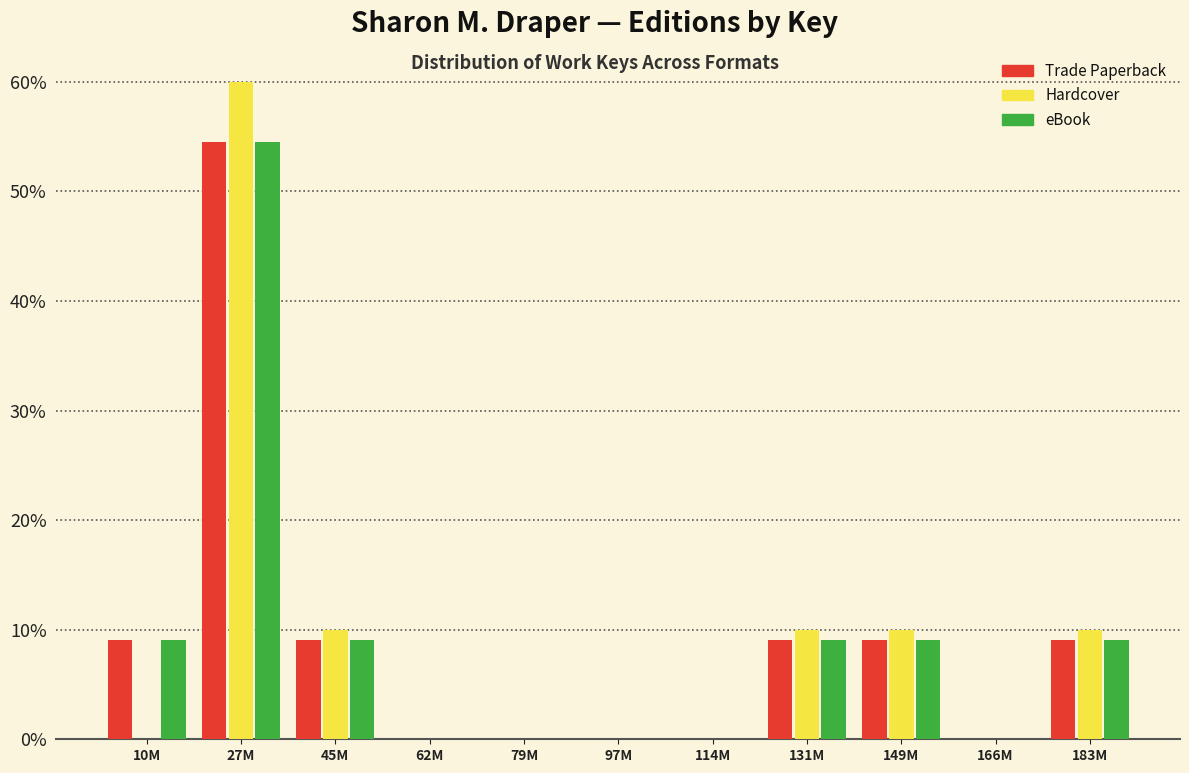

Which category has the highest value across all series?

27M